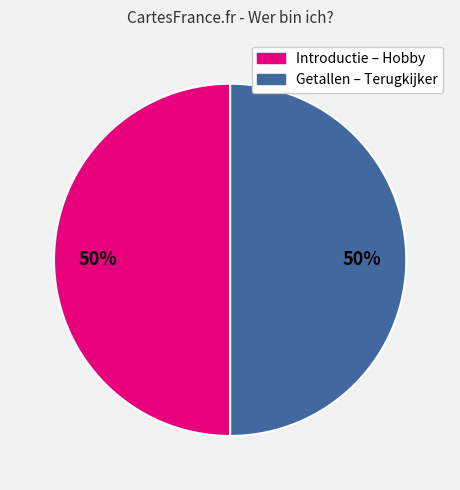

Approximately how many times larger is the value at Introductie – Hobby compared to Getallen – Terugkijker?

1.0